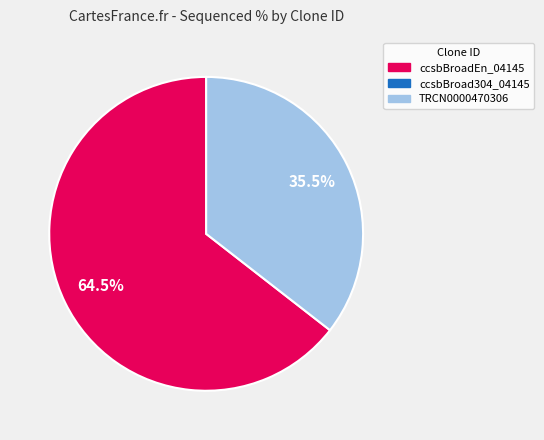

How many segments does this pie chart have?

2